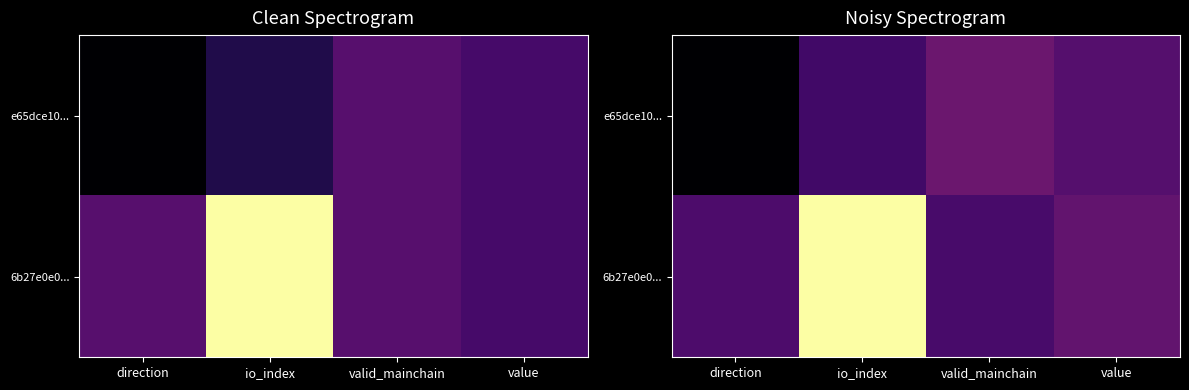

Is it true that 6b27e0e0... equals 0.7 at value?

False